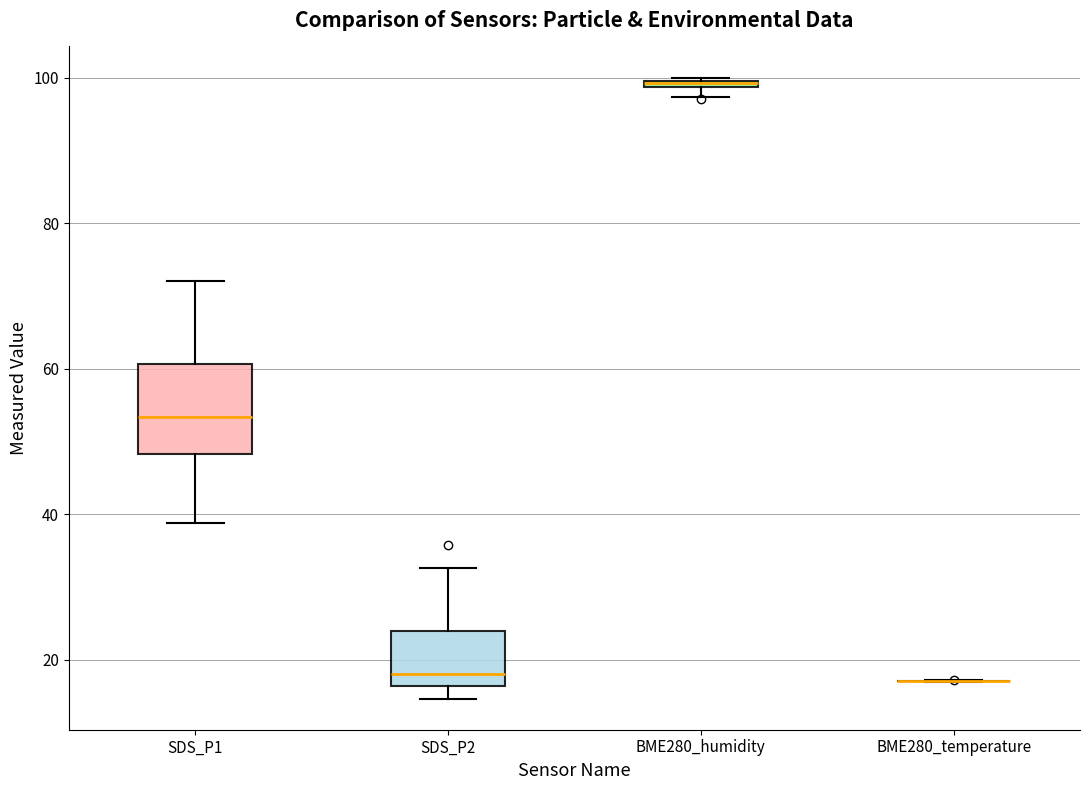

Where does the upper whisker of the box for SDS_P2 end on the y-axis? The values are not printed on the chart, so give them approximately, as read against the axis.

32